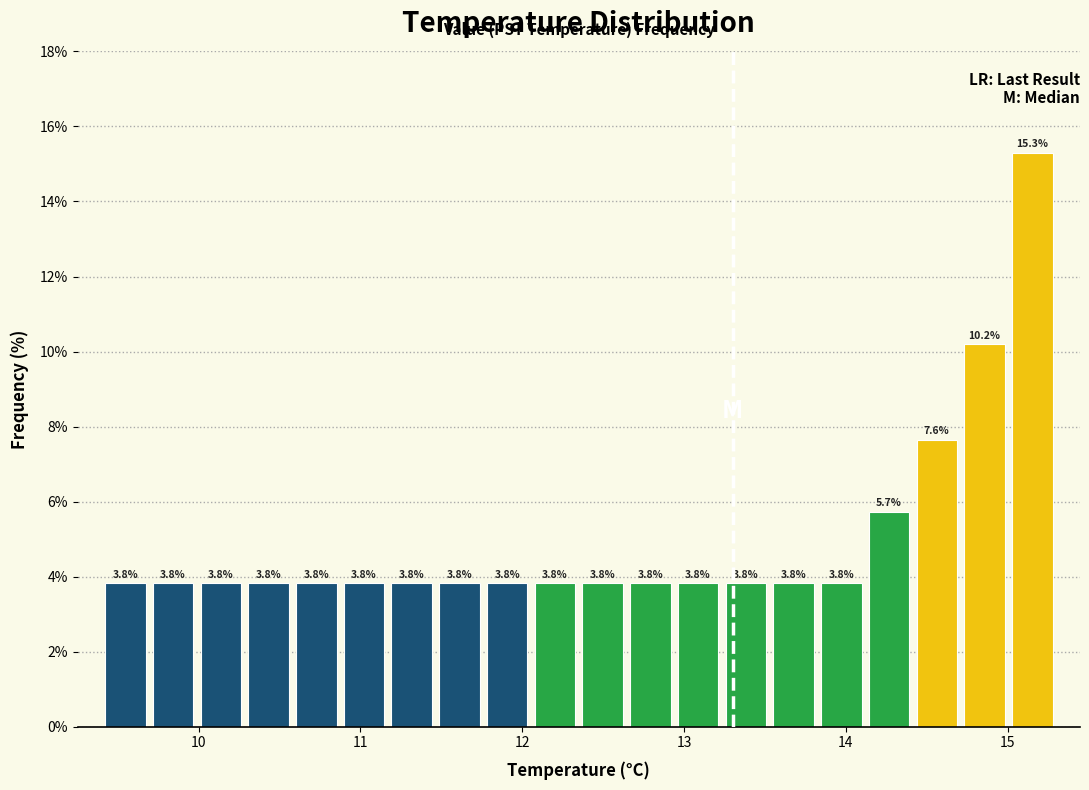

Read against the x-axis, roughly where is the centre of the tallest bar?

15.2